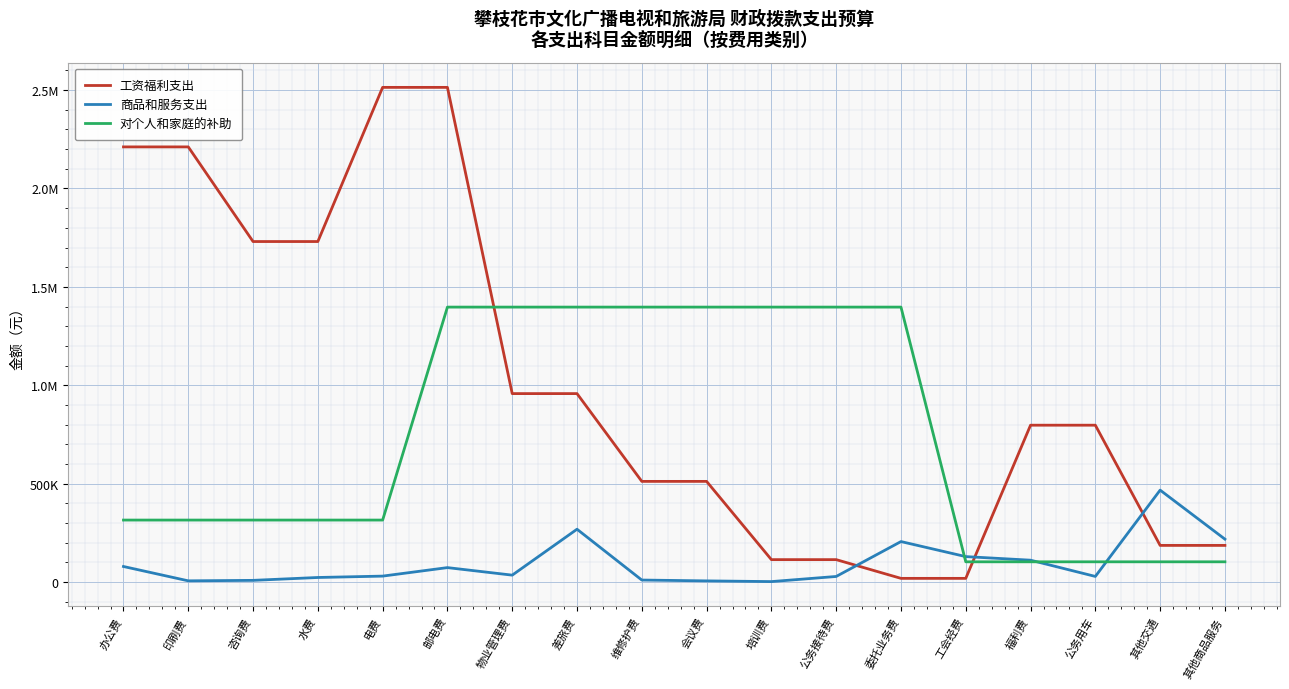

Which has a higher value, 公务用车 or 水费?

水费